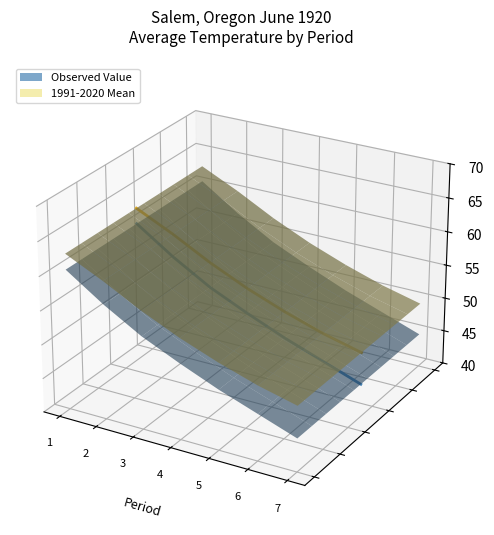

Rank the series at 7 from highest to lowest value.

1991-2020 Mean, Observed Value